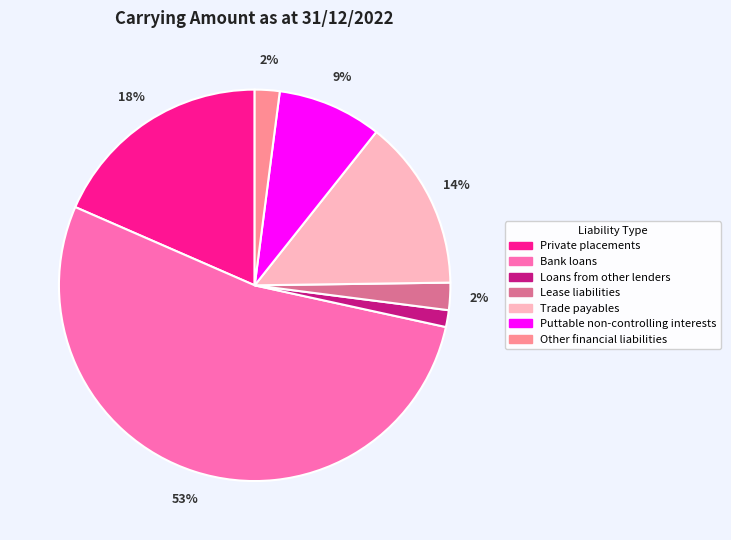

True or false: Puttable non-controlling interests accounts for 9% of the total.

True